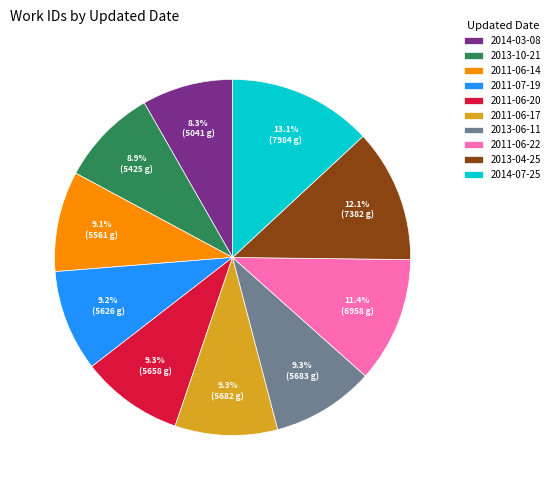

Does 2014-07-25 account for over 50% of the chart?

No